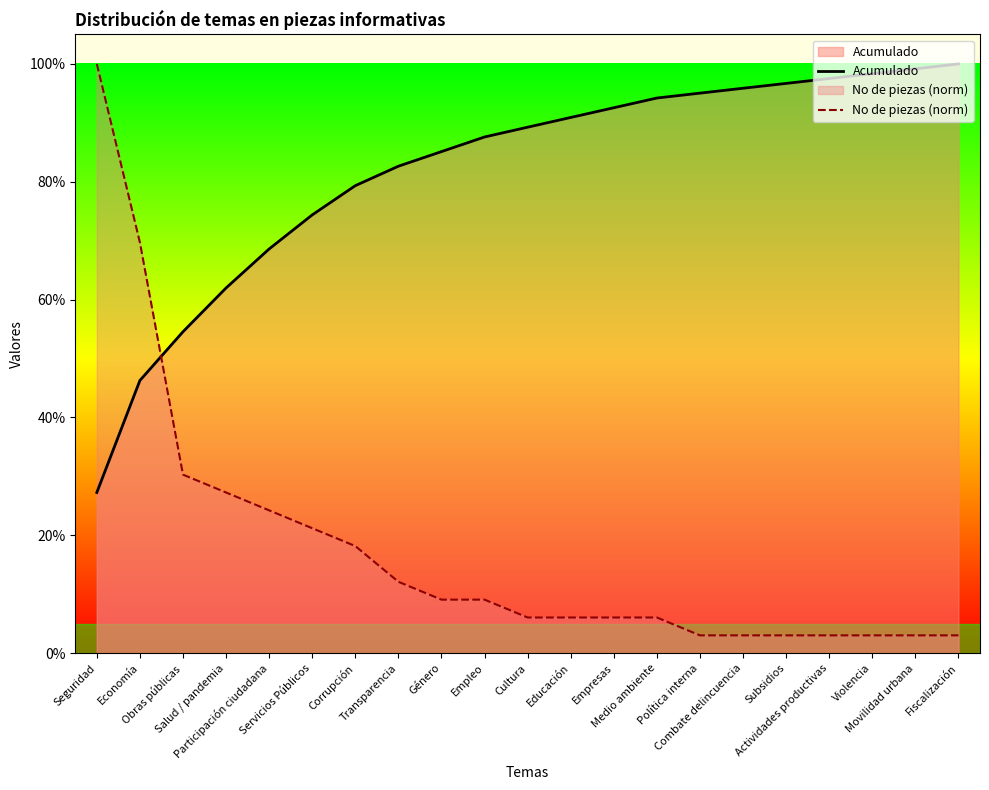

What is the label of the 15th point from the left?

Política interna